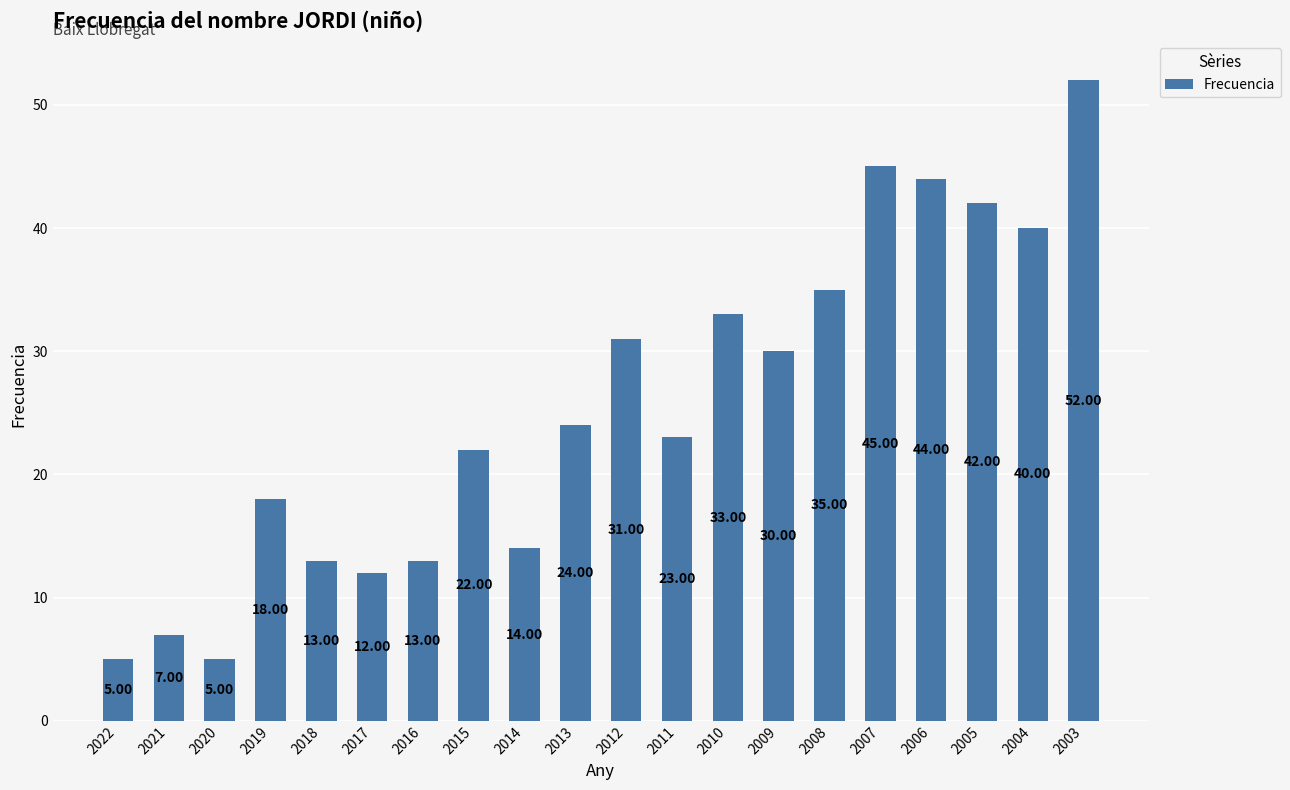

What is the ratio of the value at 2003 to the value at 2012?

1.7